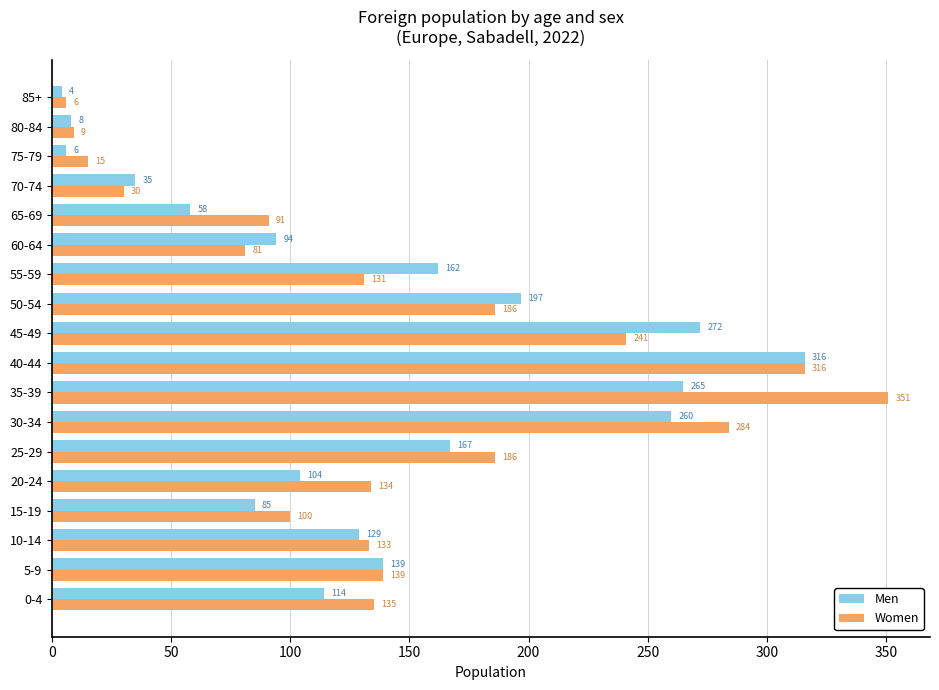

At which category is the sum across all series the highest?

40-44